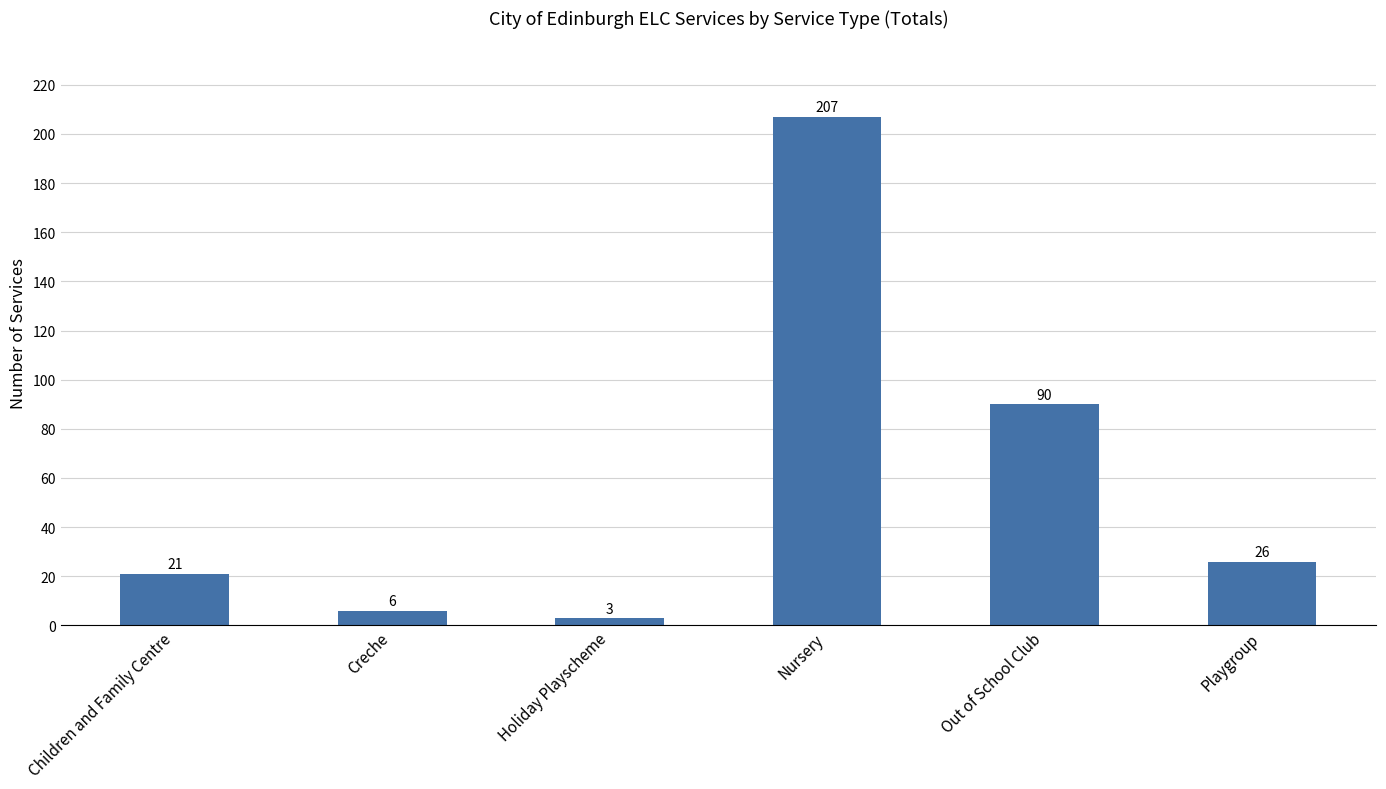

True or false: the data shows 6 at Creche.

True